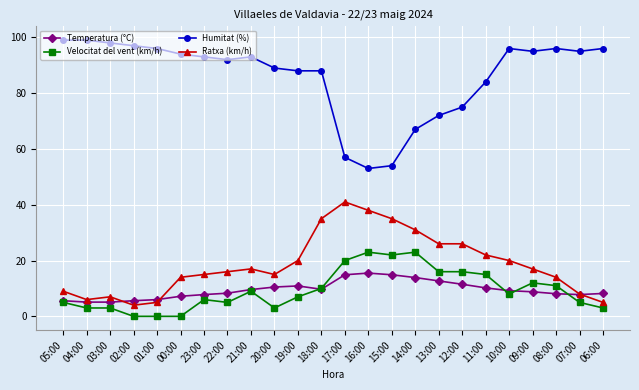

How many values in the Ratxa (km/h) series are below 17?

12